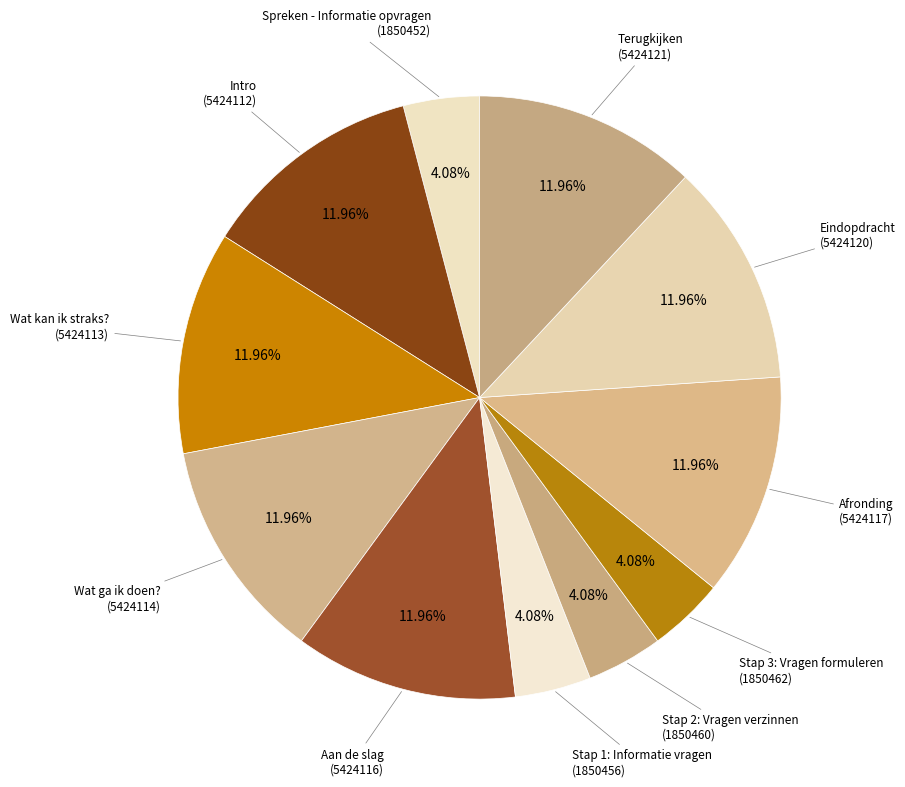

To the nearest percent, what is the difference between the largest and smallest slice percentages?

8%